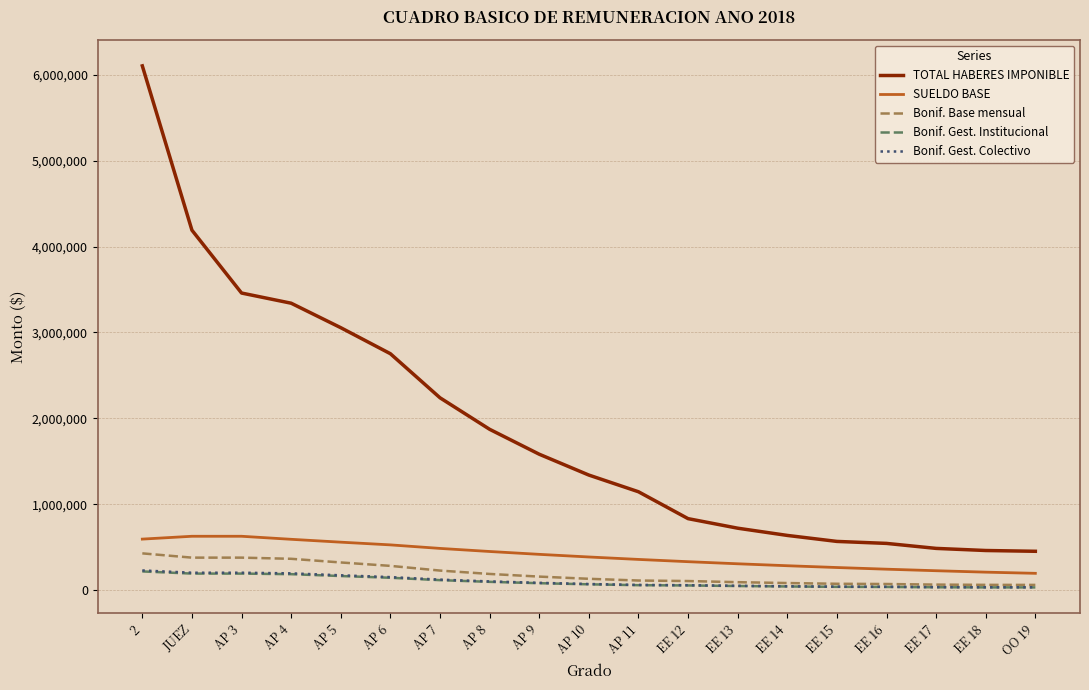

True or false: TOTAL HABERES IMPONIBLE has a value of 4191830 at JUEZ.

True